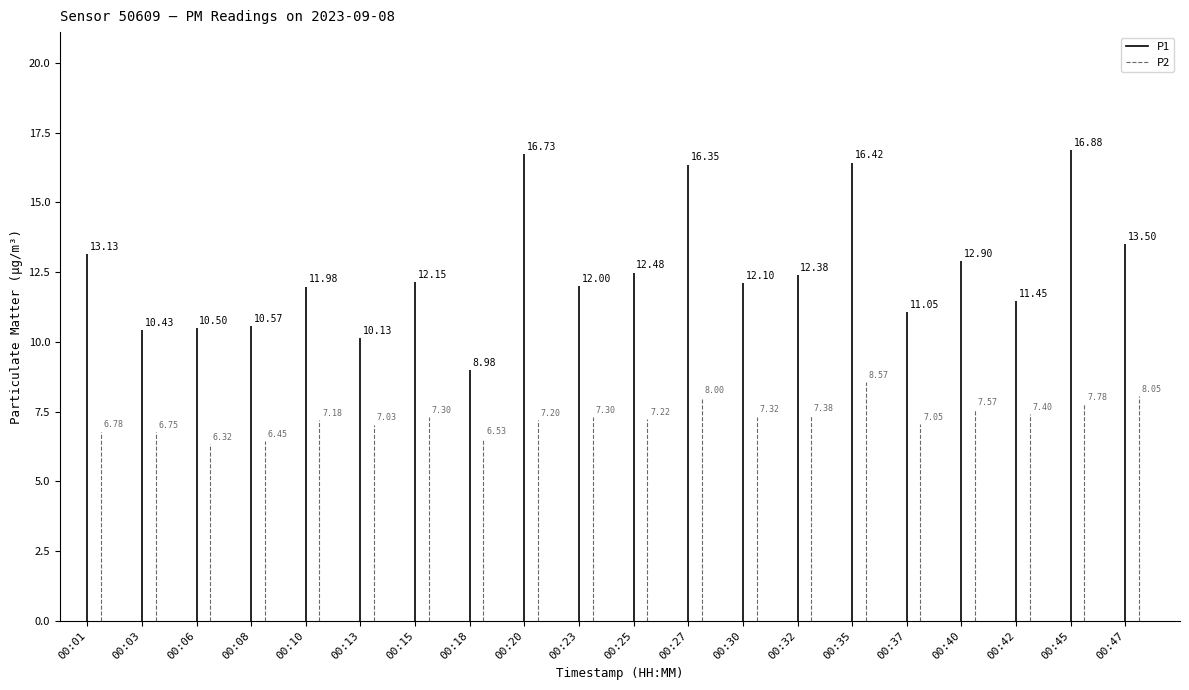

What is the difference between the highest and lowest values at 00:37?

4.0